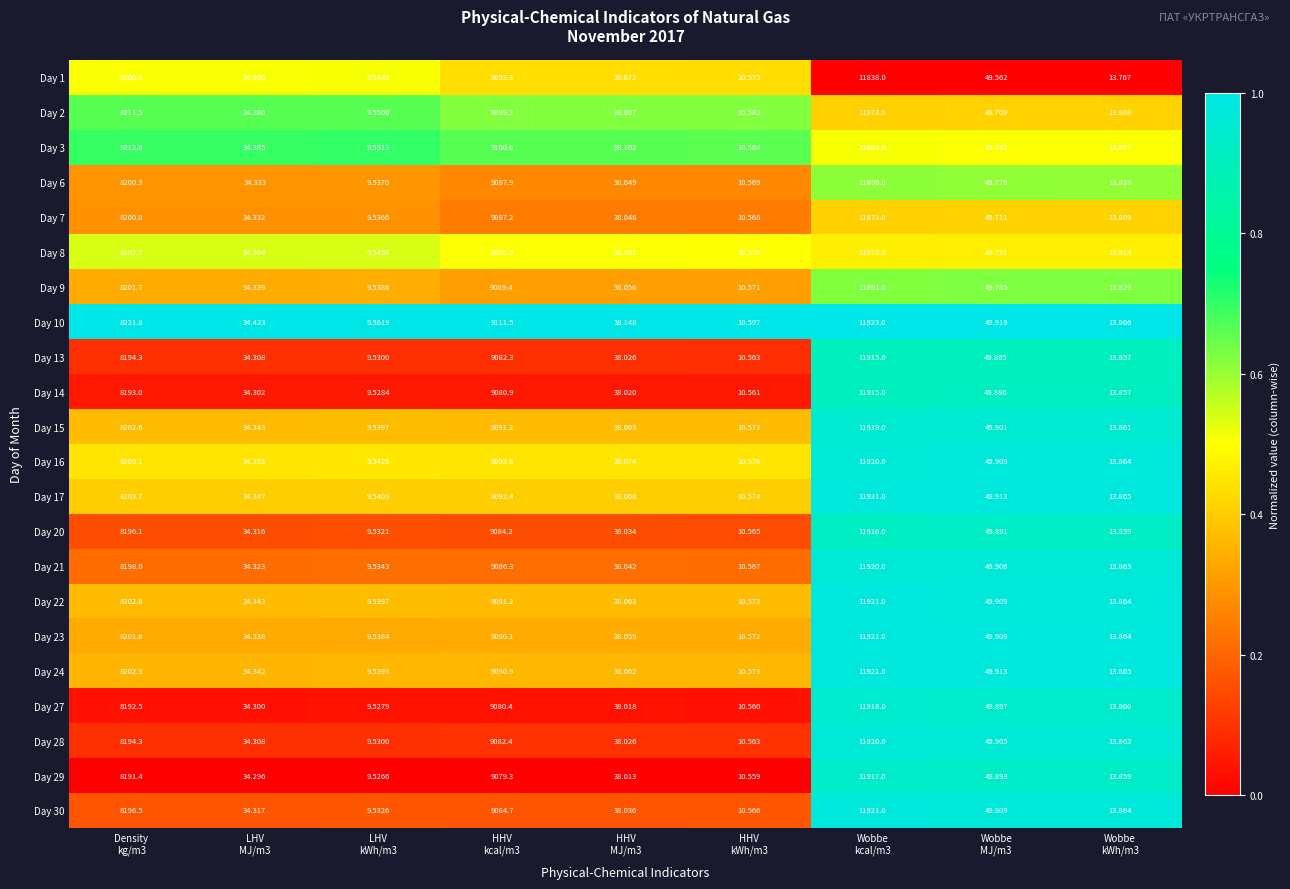

How many data points in Day 14 are less than 38?

4